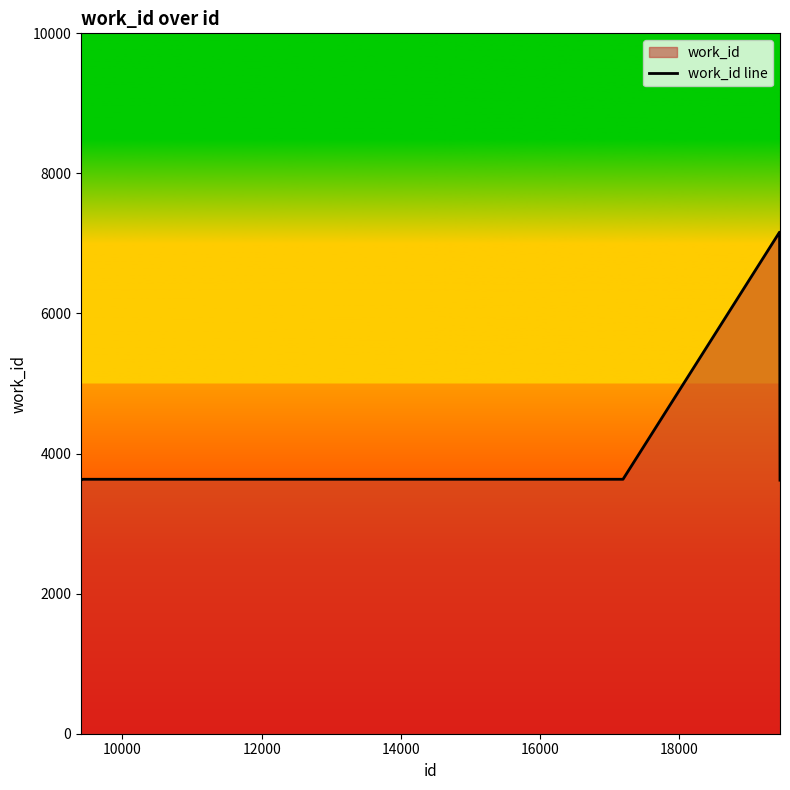

What is the maximum value shown in the chart?

7161